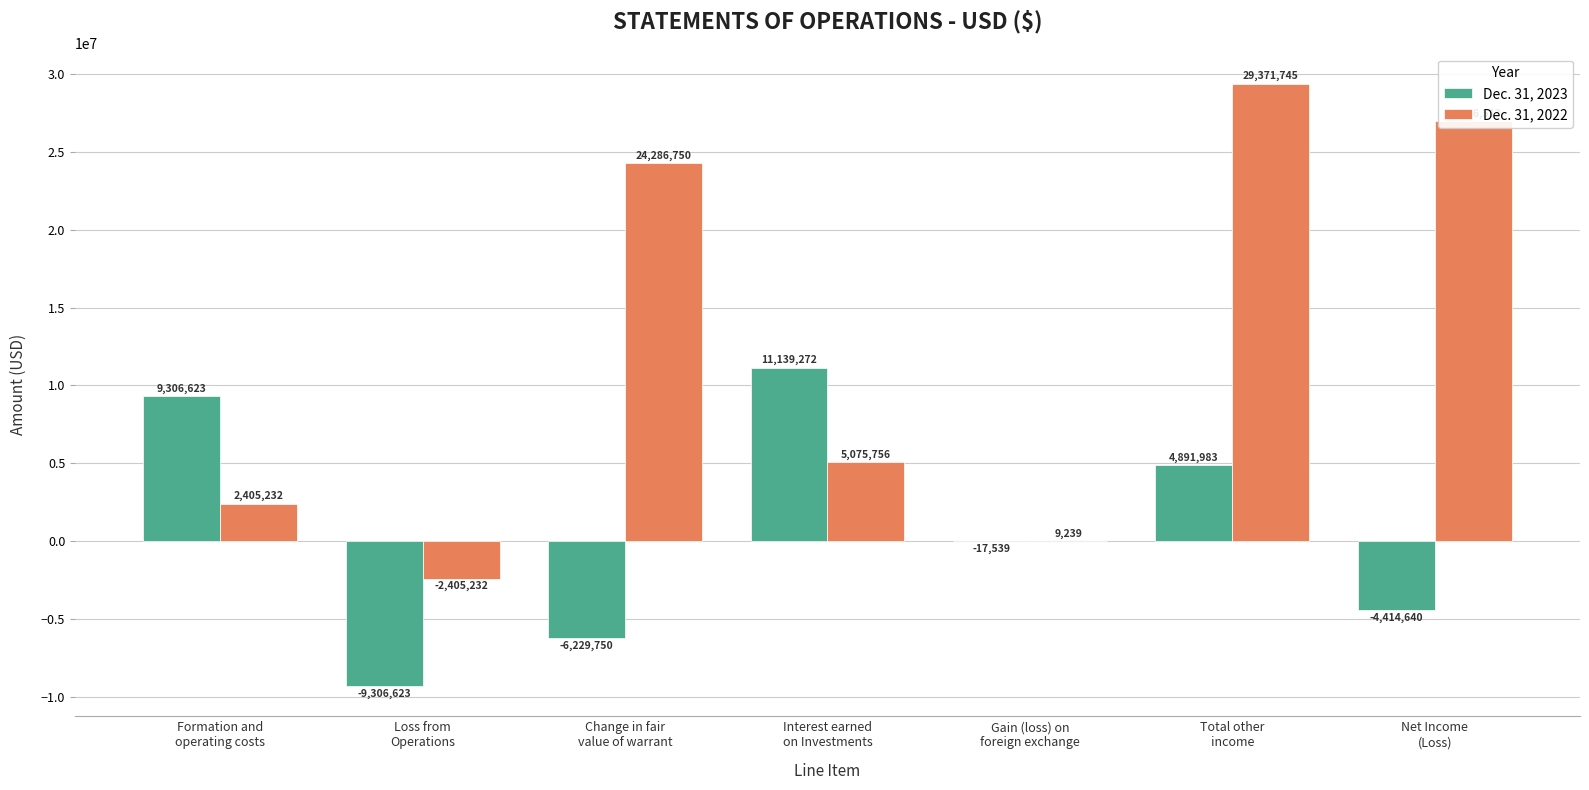

Which series has the largest total across all categories?

Dec. 31, 2022